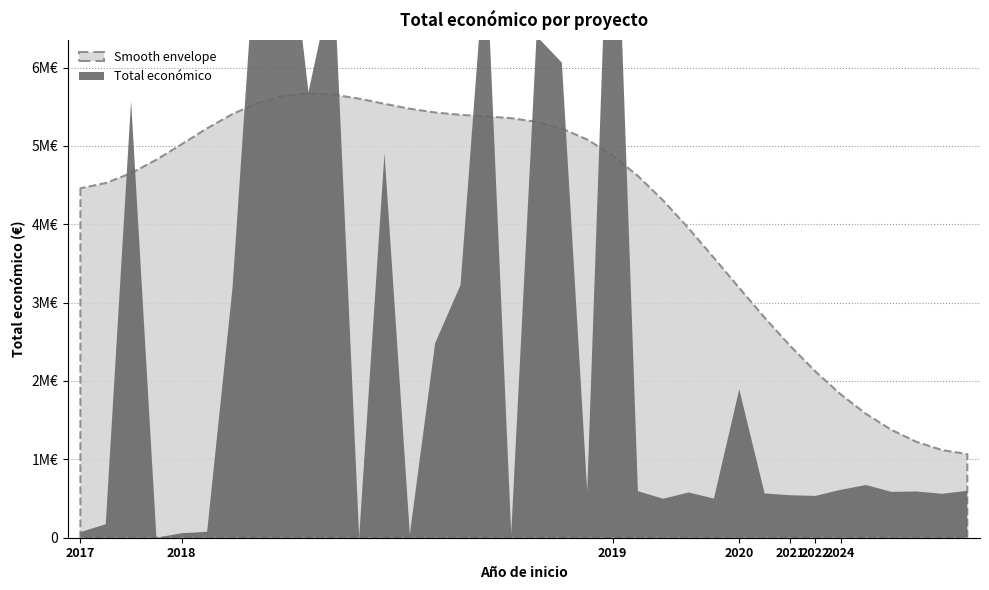

How many data points in Total económico are less than 593991?

18